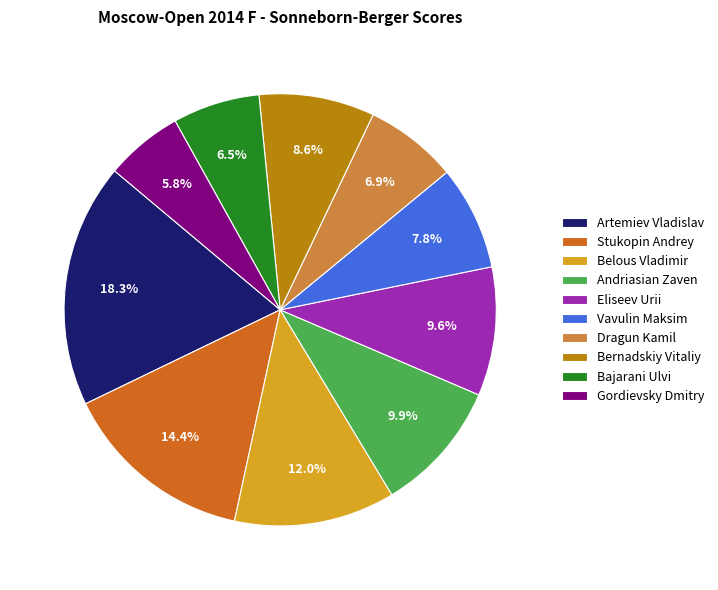

Which slice is the smallest?

Gordievsky Dmitry